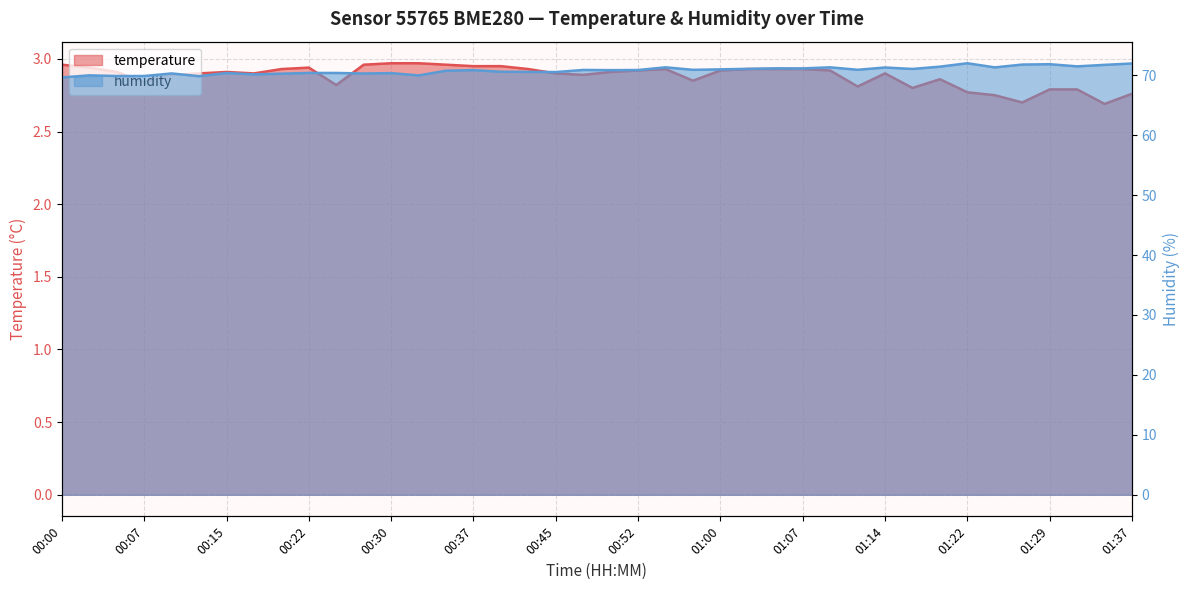

What is the value of the humidity point at the 15th from the left?

70.8